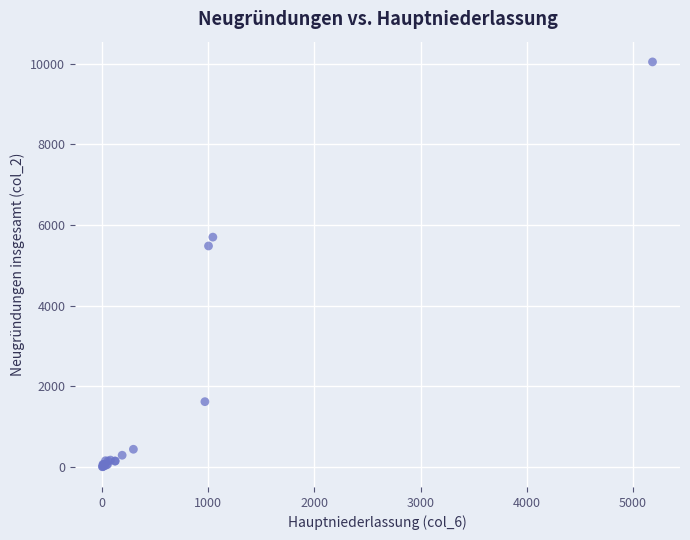

What Y value in the scatter plot is closest to 5027?

5482